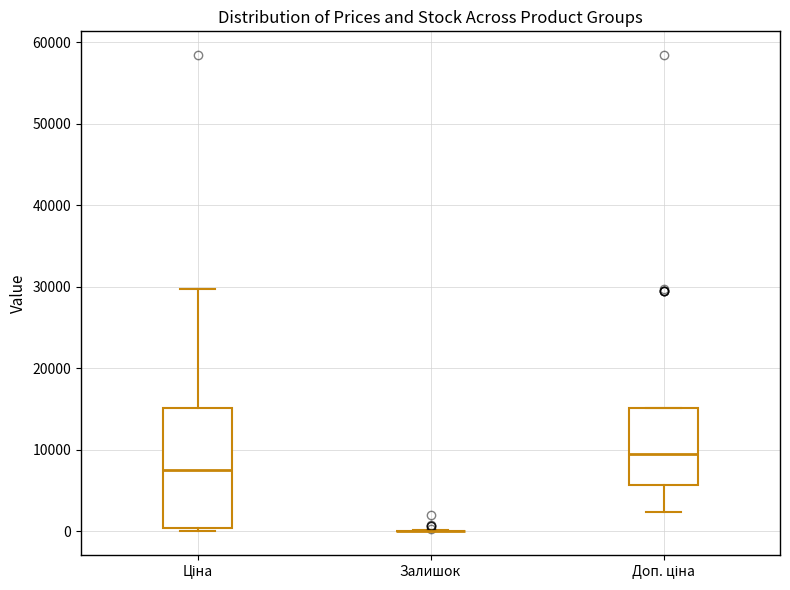

Comparing the boxes themselves (not the whiskers), which one is the tallest?

Ціна